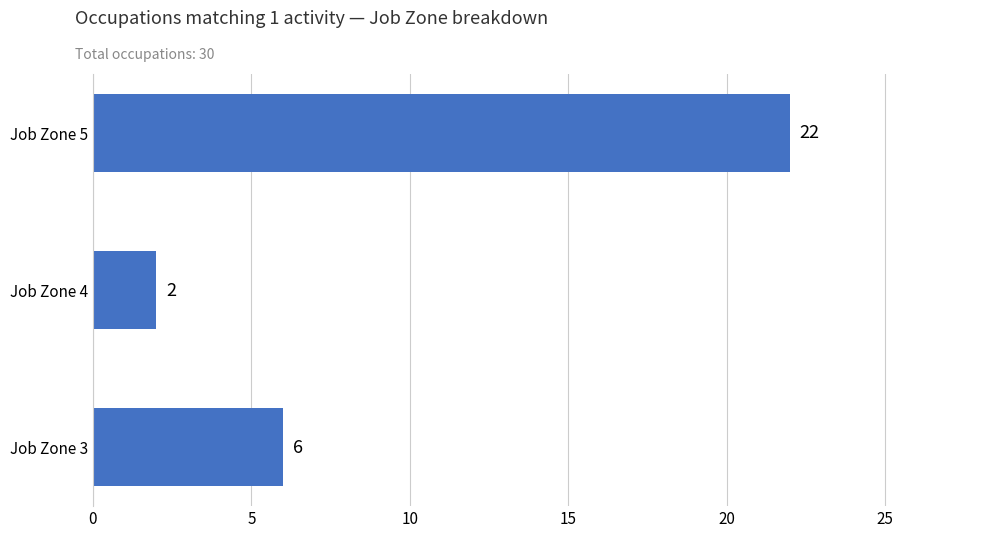

Count the number of categories in the chart.

3